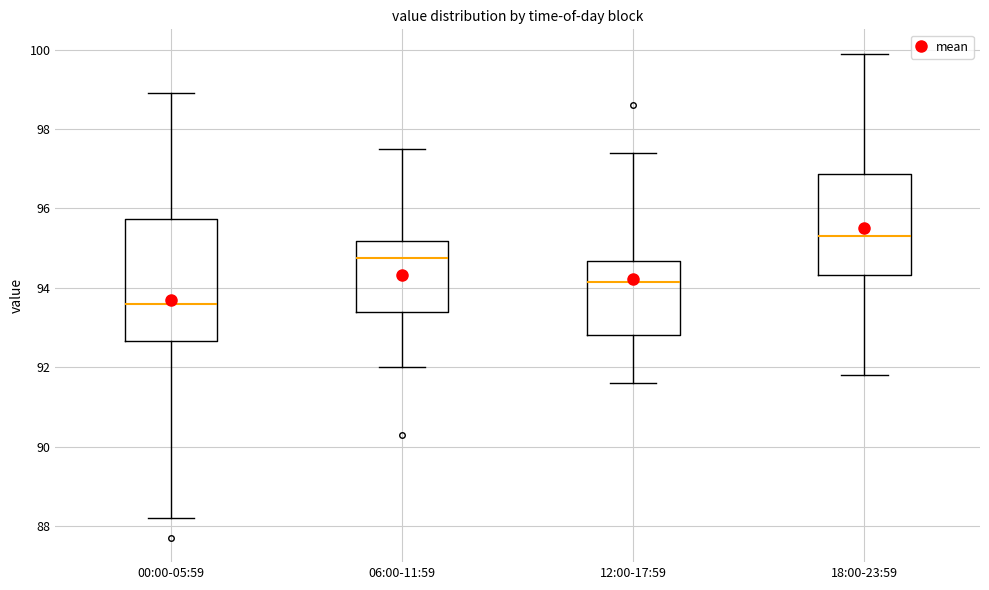

Which box is the tallest, from its lower edge to its upper edge?

00:00-05:59